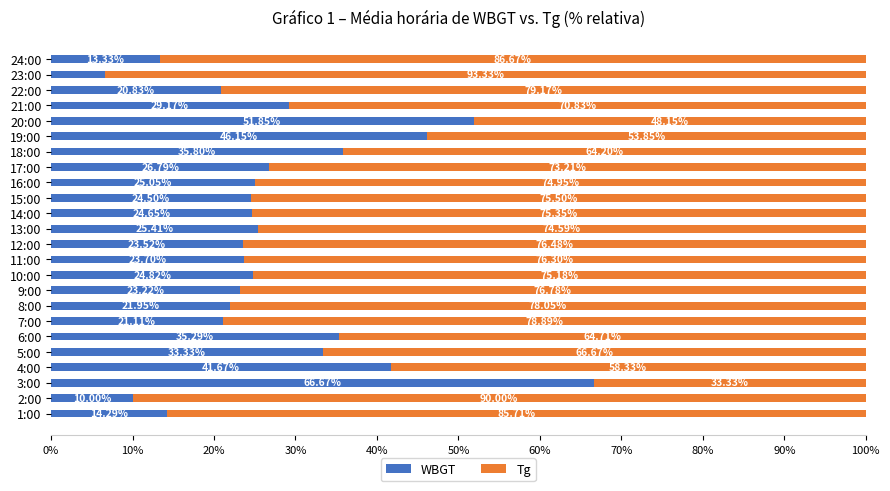

Rank the categories by WBGT value from lowest to highest.

23:00, 2:00, 24:00, 1:00, 22:00, 7:00, 8:00, 9:00, 12:00, 11:00, 15:00, 14:00, 10:00, 16:00, 13:00, 17:00, 21:00, 5:00, 6:00, 18:00, 4:00, 19:00, 20:00, 3:00